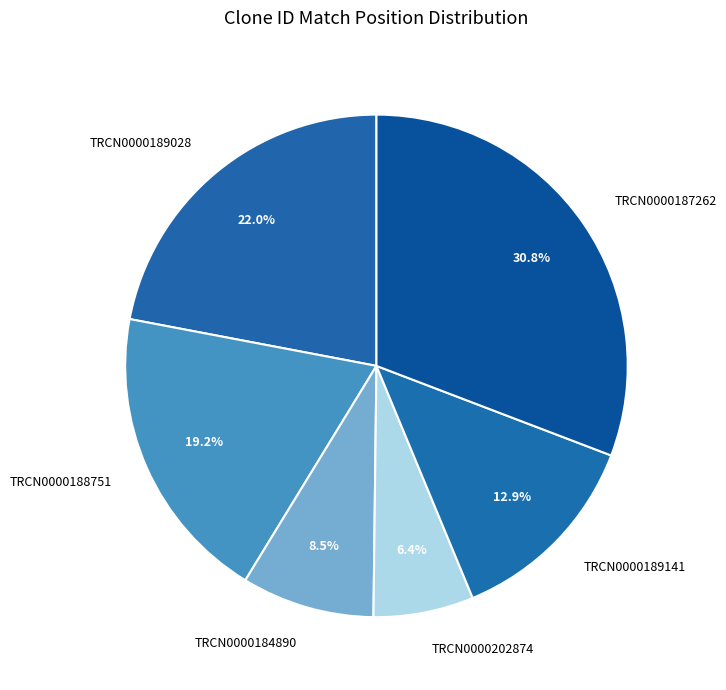

Approximately how many times larger is the value at TRCN0000202874 compared to TRCN0000189141?

0.5